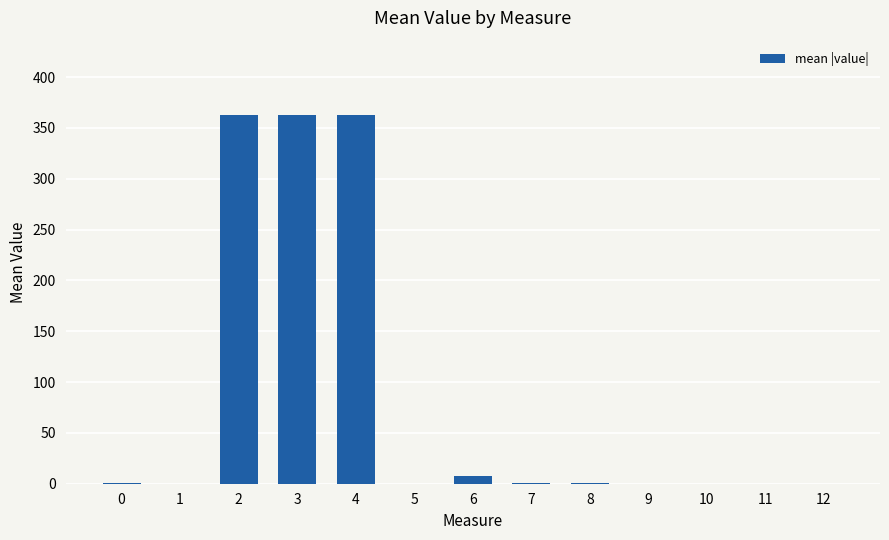

True or false: the data shows -201.5 at 10.

False